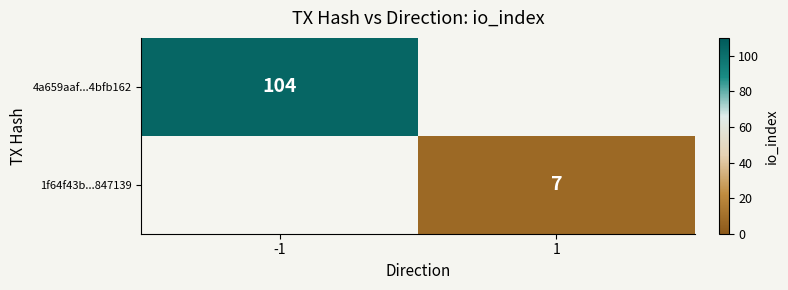

At how many categories does at least one series exceed 50?

1